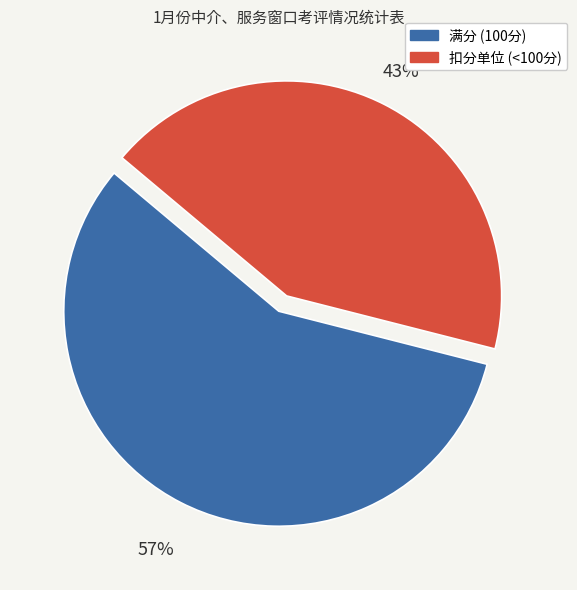

To the nearest percent, what is the average slice percentage?

50%